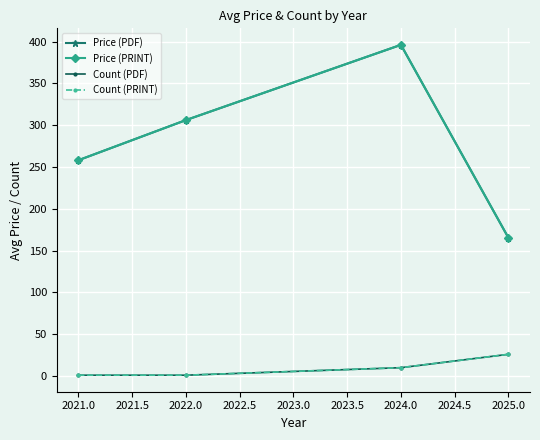

How many lines are shown in the chart?

4